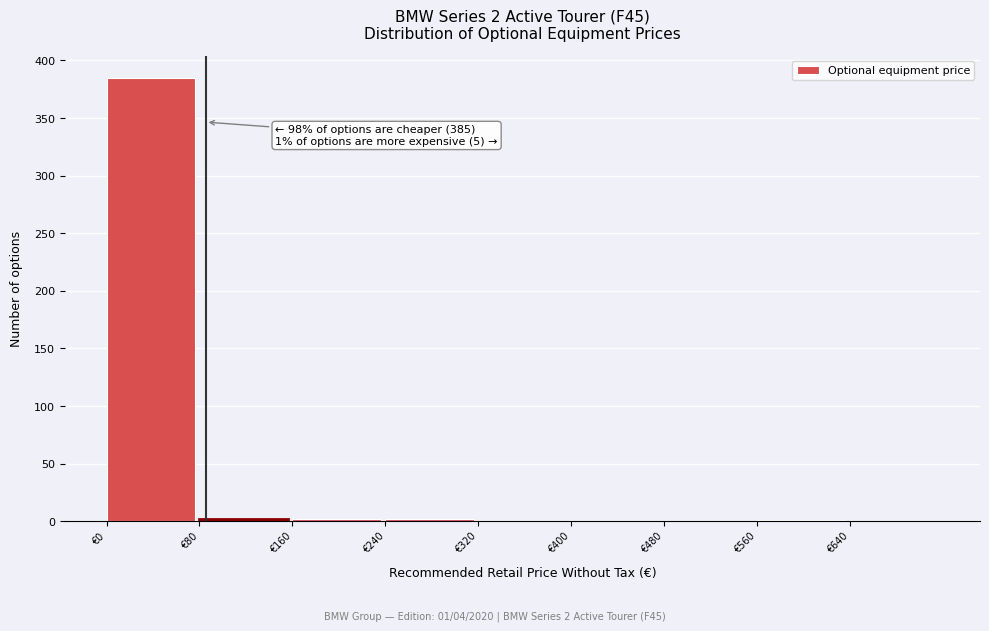

Which range on the x-axis has the tallest bar?

0 to 80